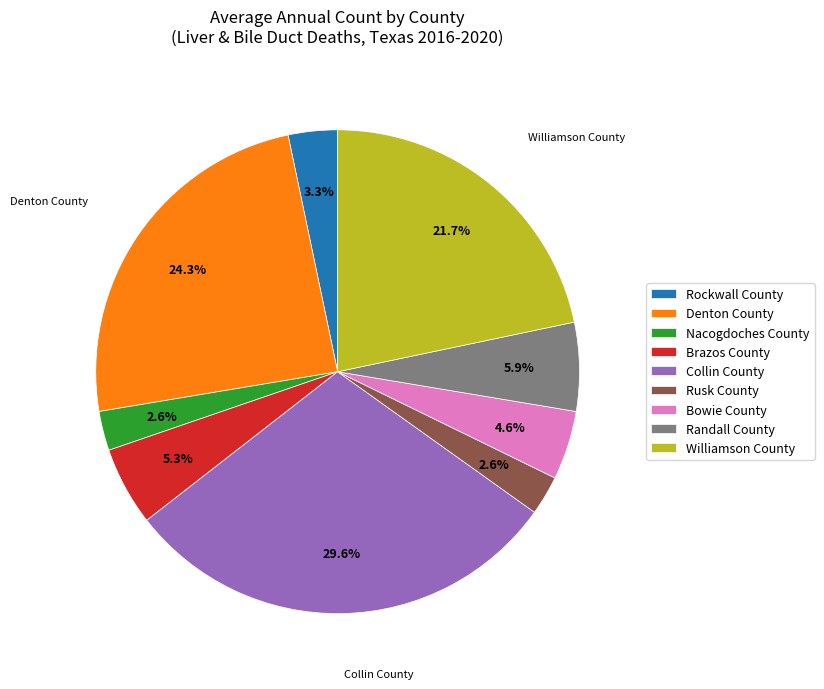

To the nearest percent, what is the combined percentage of Bowie County and Denton County?

29%